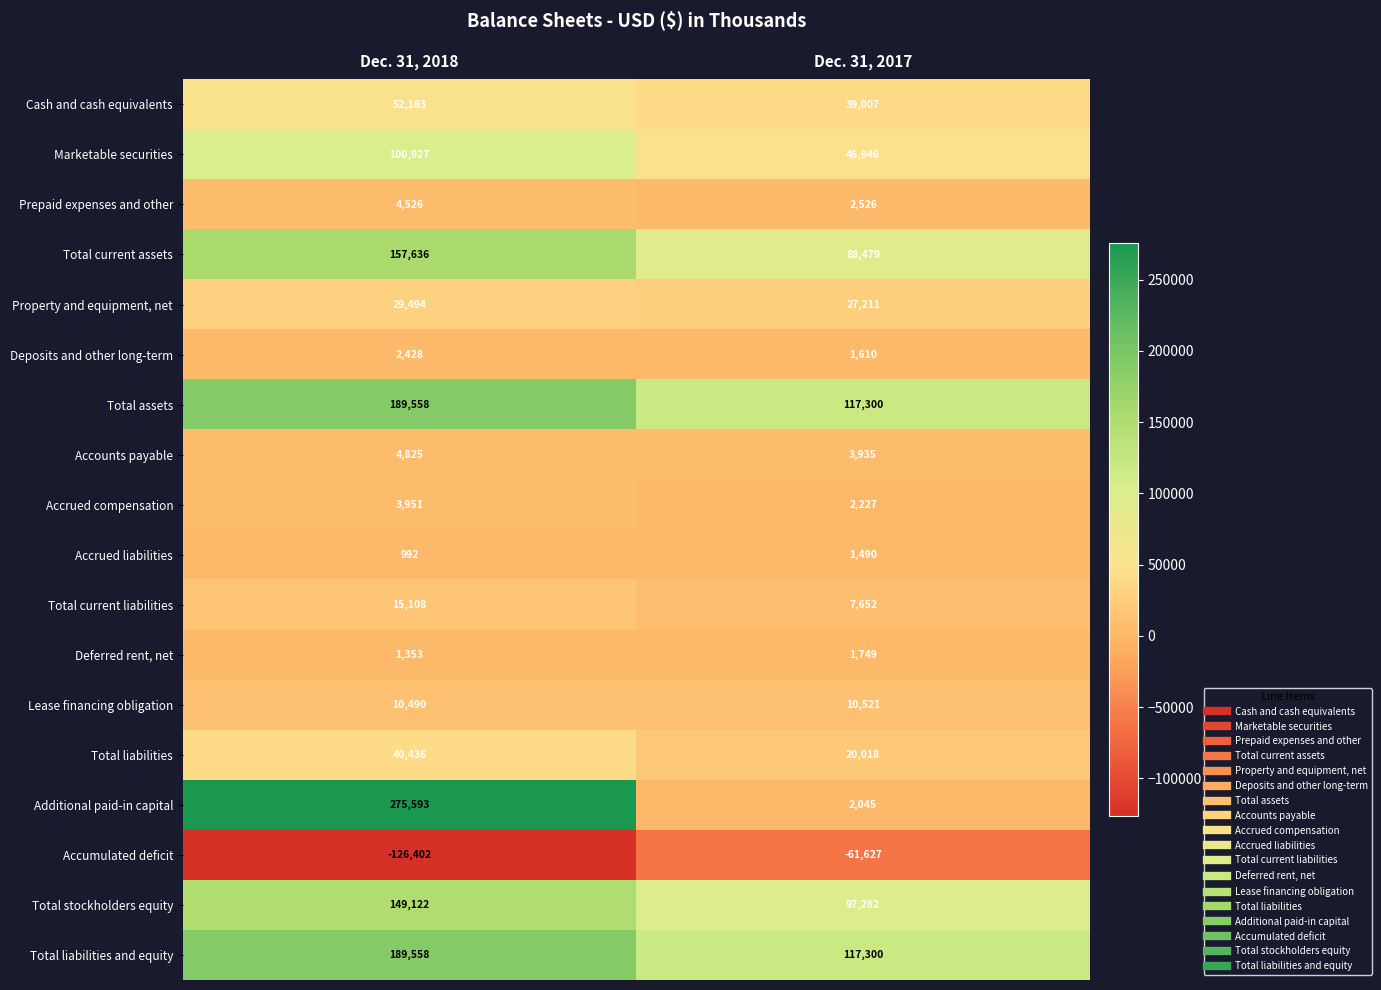

True or false: Total stockholders equity has a value of 97282 at Dec. 31, 2017.

True